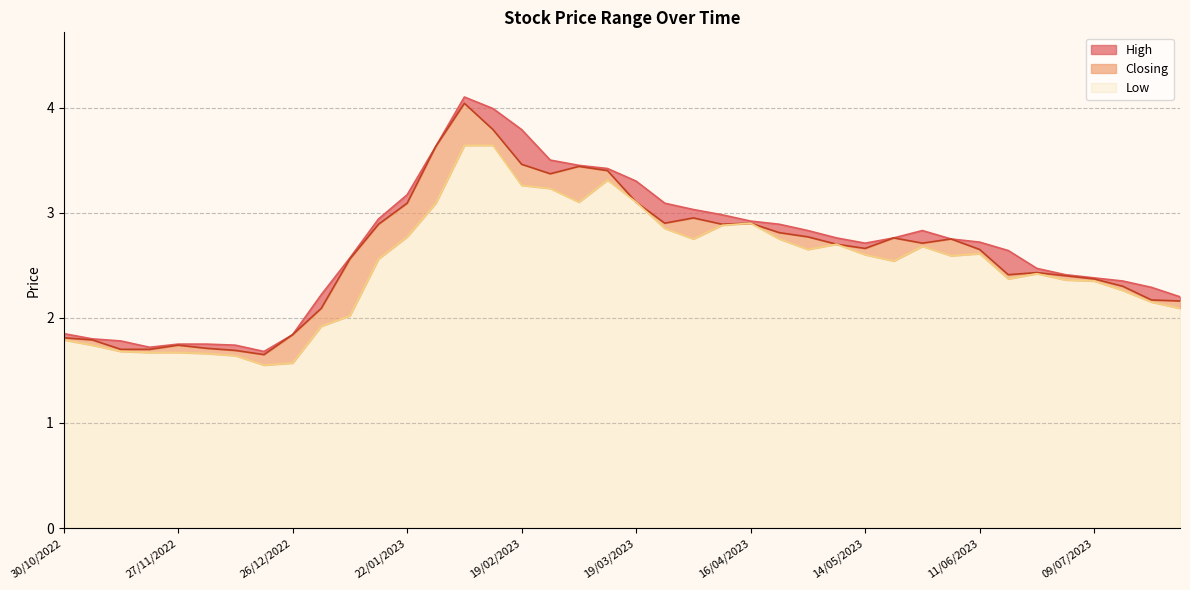

True or false: Low and Closing cross at least once.

False